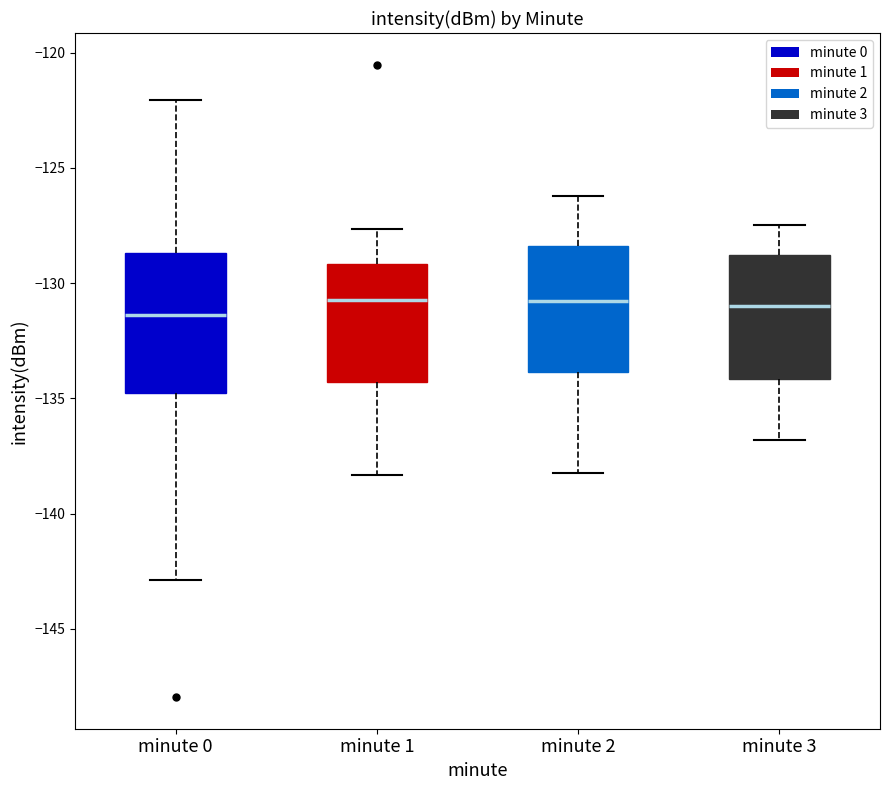

Reading left to right, transcribe this box plot: for each box, give where its median line is, the range the box spans, and where its two whiskers end, as read against the y-axis. The values are not printed on the chart, so give them approximately, as read against the axis.

minute 0: median -131.5, box -135.0 to -128.5, whiskers -143.0 to -122.0
minute 1: median -130.5, box -134.5 to -129.0, whiskers -138.5 to -127.5
minute 2: median -131.0, box -134.0 to -128.5, whiskers -138.0 to -126.0
minute 3: median -131.0, box -134.0 to -129.0, whiskers -137.0 to -127.5